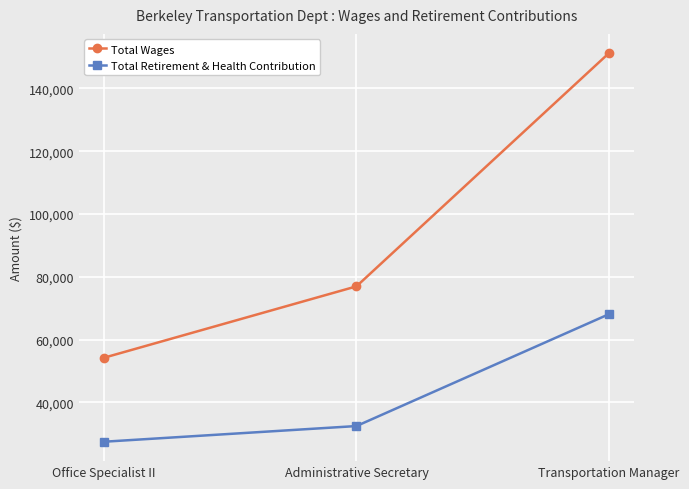

What is the maximum value for Total Wages?

151190